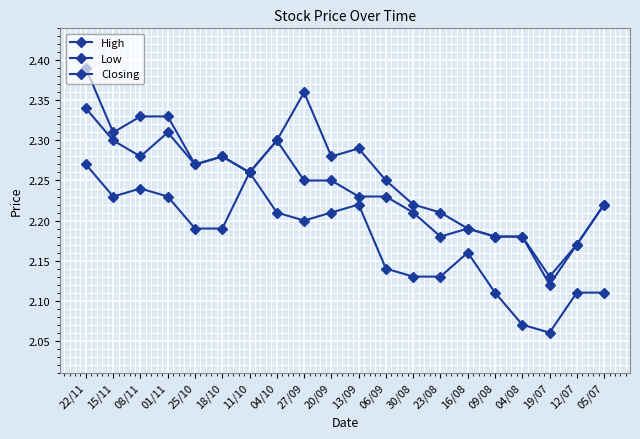

Is this an area chart (filled region under the line)?

No